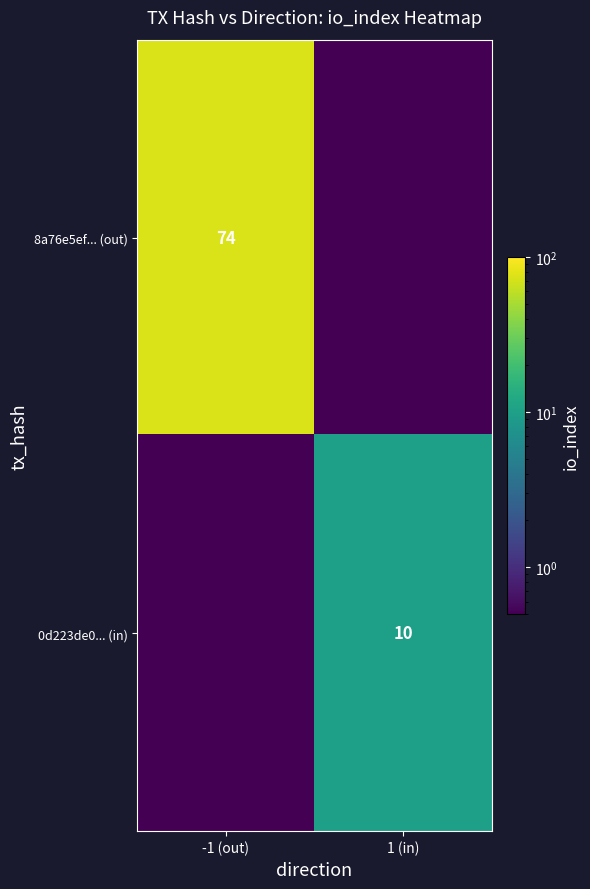

True or false: 8a76e5ef... (out) has a value of 17.5 at -1 (out).

False